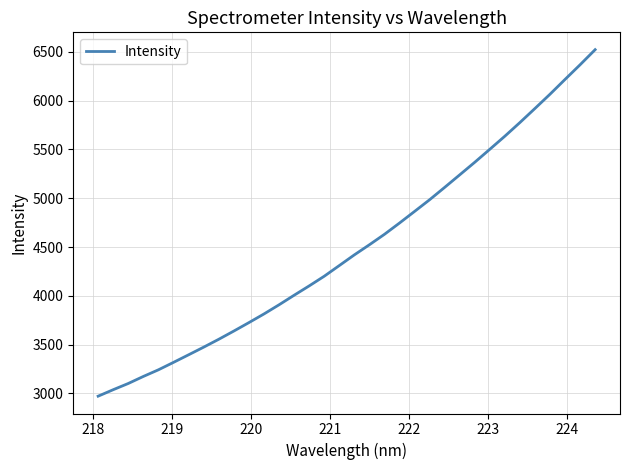

What is the maximum value shown in the chart?

6521.9